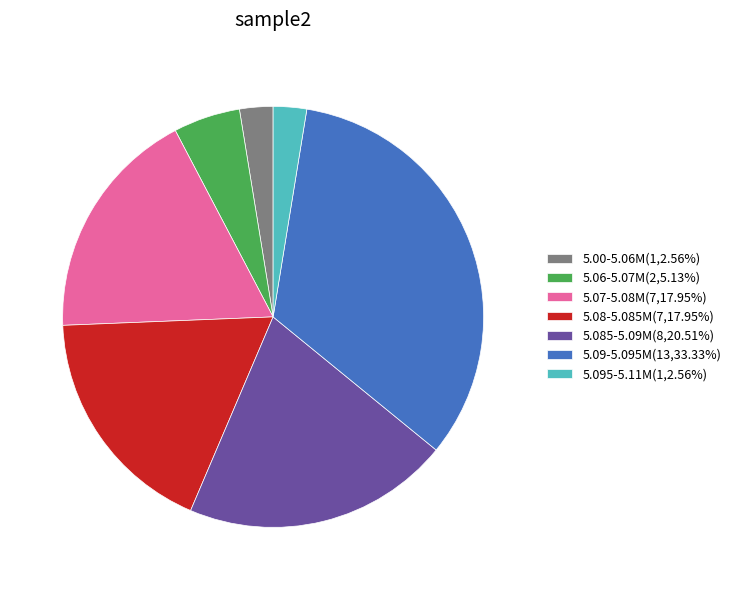

Is the sum of 5.06-5.07M(2,5.13%) and 5.08-5.085M(7,17.95%) greater than half?

No